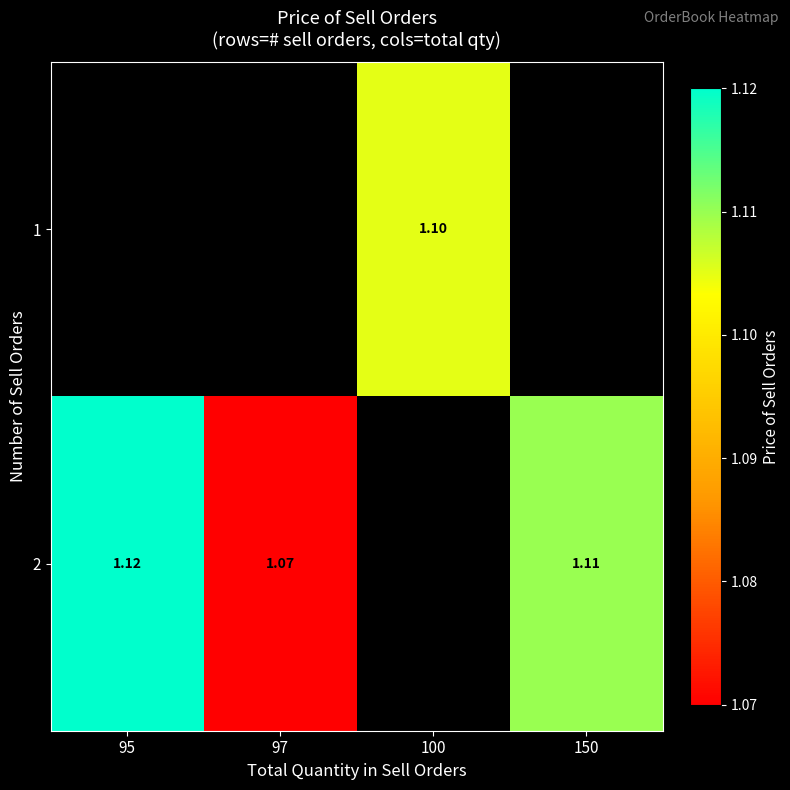

List the labels in order of 1 value, smallest first.

95, 97, 100, 150